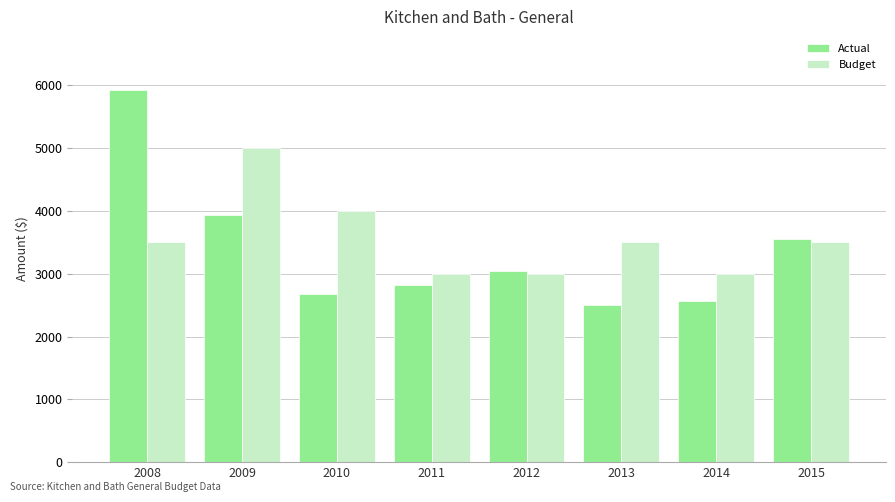

What is the value of the Budget bar at the 6th from the left?

3500.0